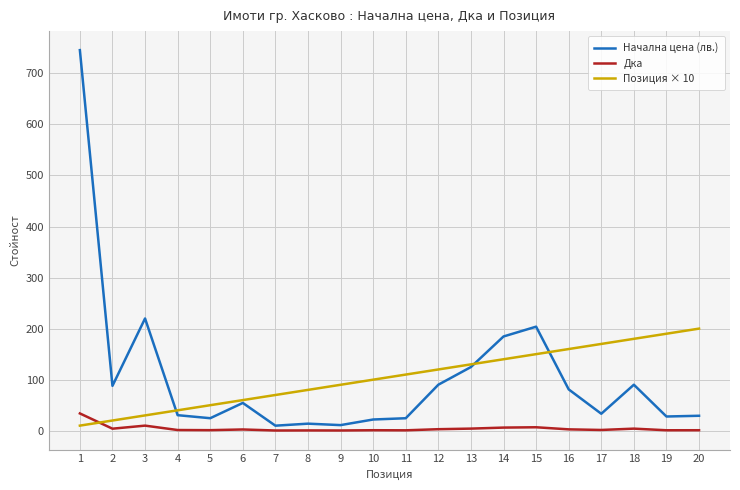

True or false: Дка and Начална цена (лв.) cross at least once.

False